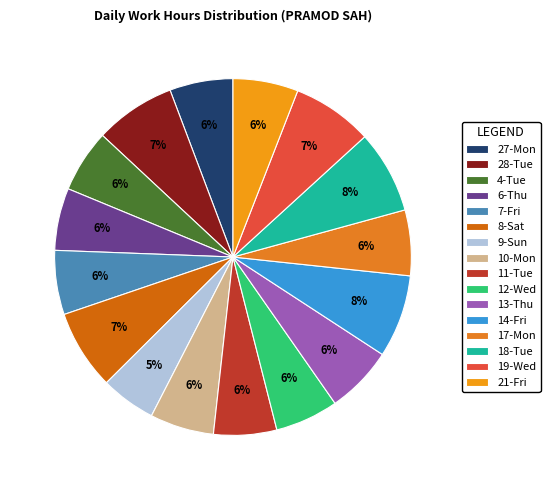

What is the largest slice in the pie chart?

18-Tue